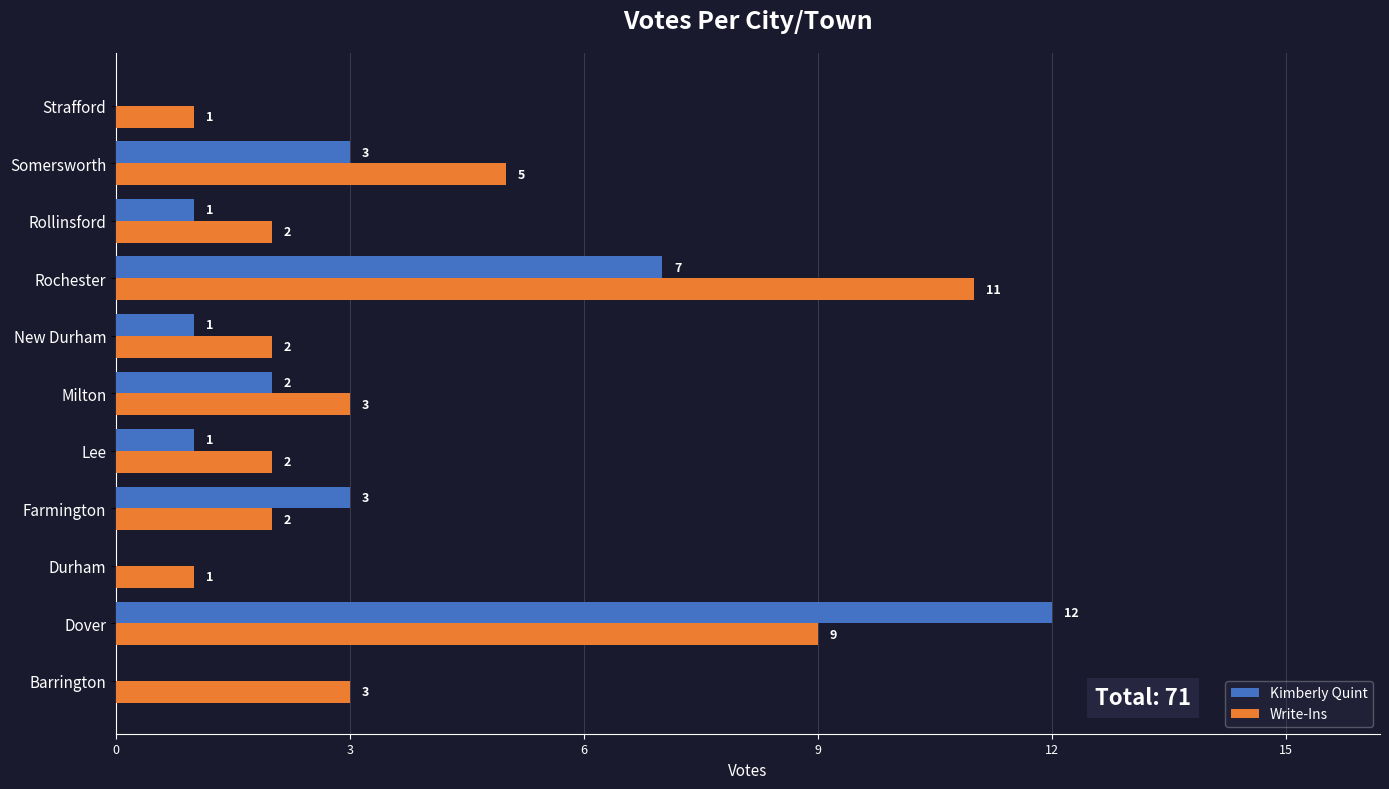

What is the sum of all Write-Ins values?

41